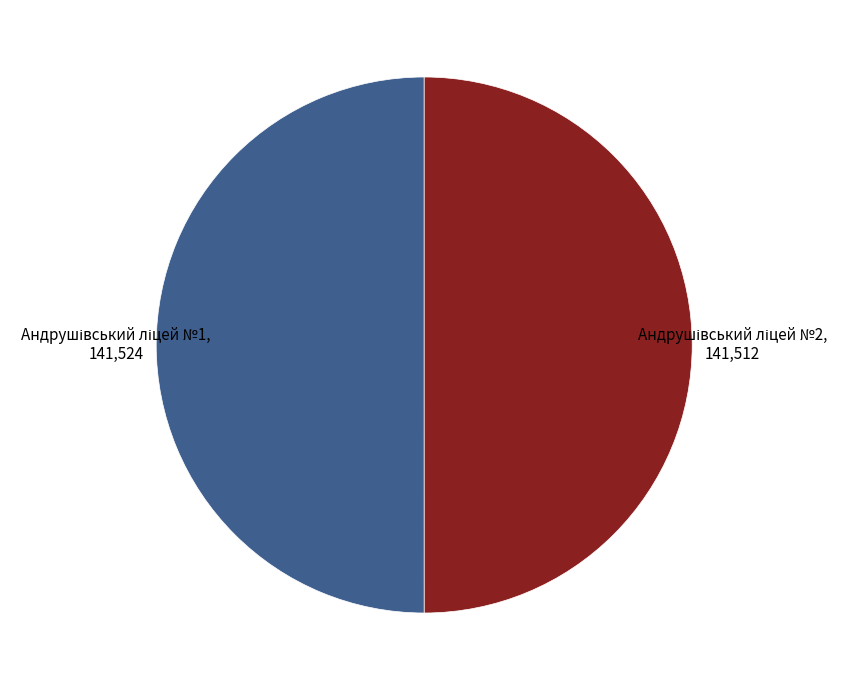

Count the number of slices in the pie.

2